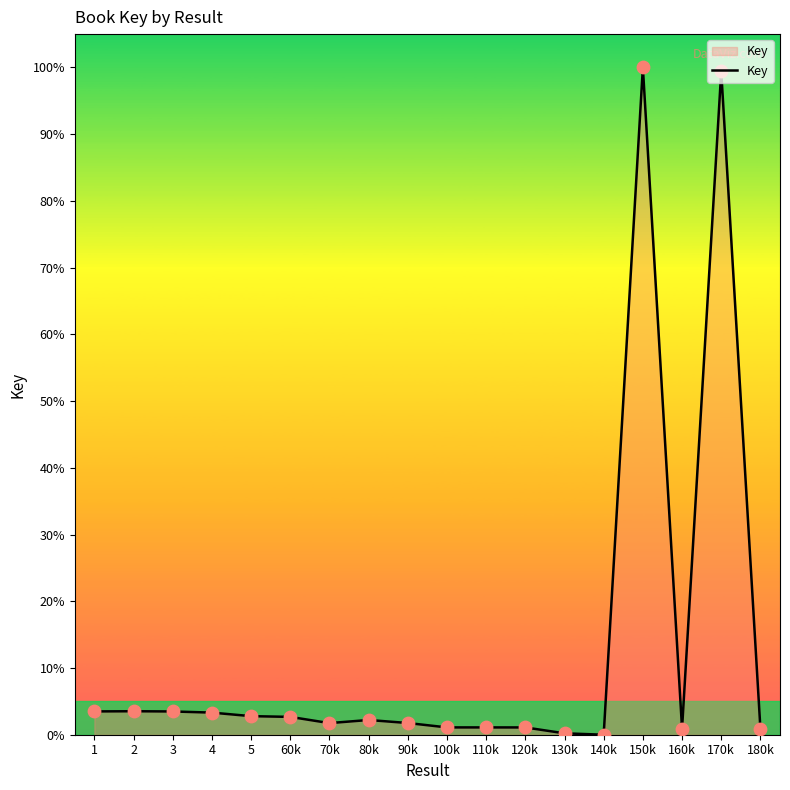

What is the change in value from 120k to 150k?

+98.9